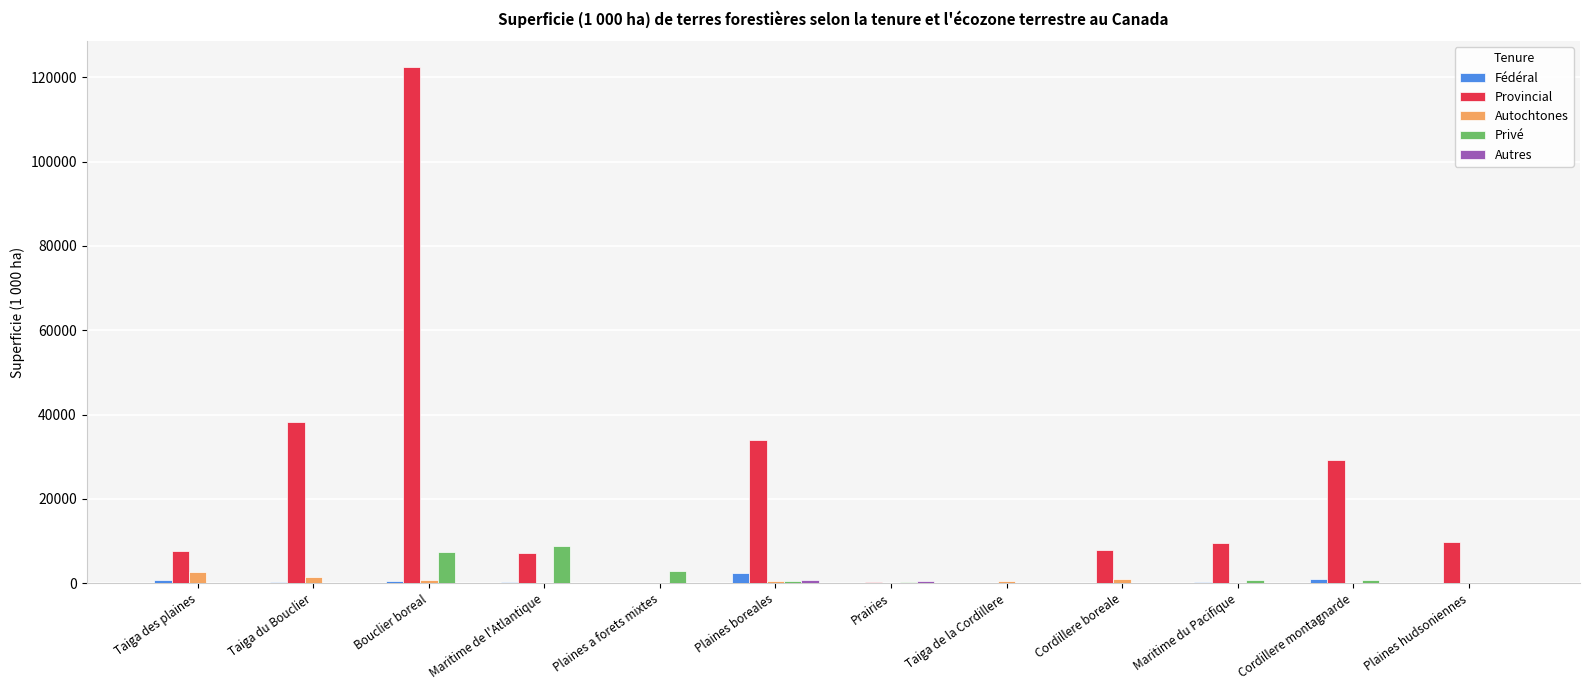

Is it true that Fédéral equals 456.7 at Bouclier boreal?

True